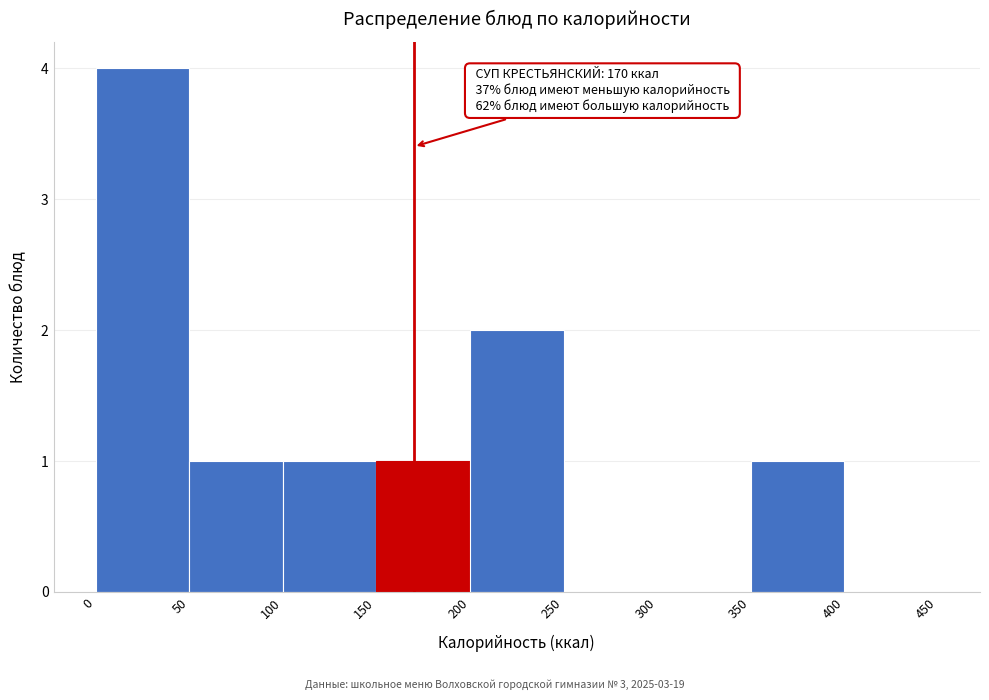

Which range on the x-axis has the tallest bar?

0 to 50